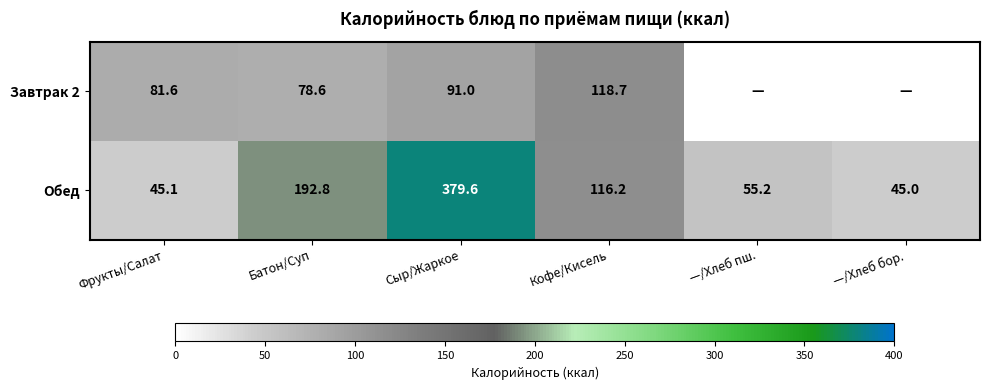

What is the difference between the highest and lowest values at Сыр/Жаркое?

288.6